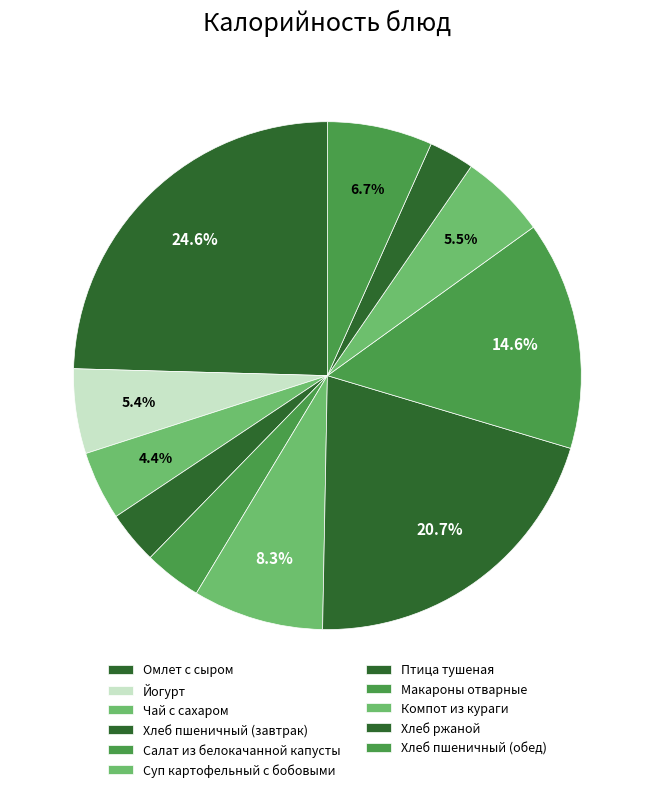

What percentage is the Хлеб ржаной slice, to the nearest percent?

3%